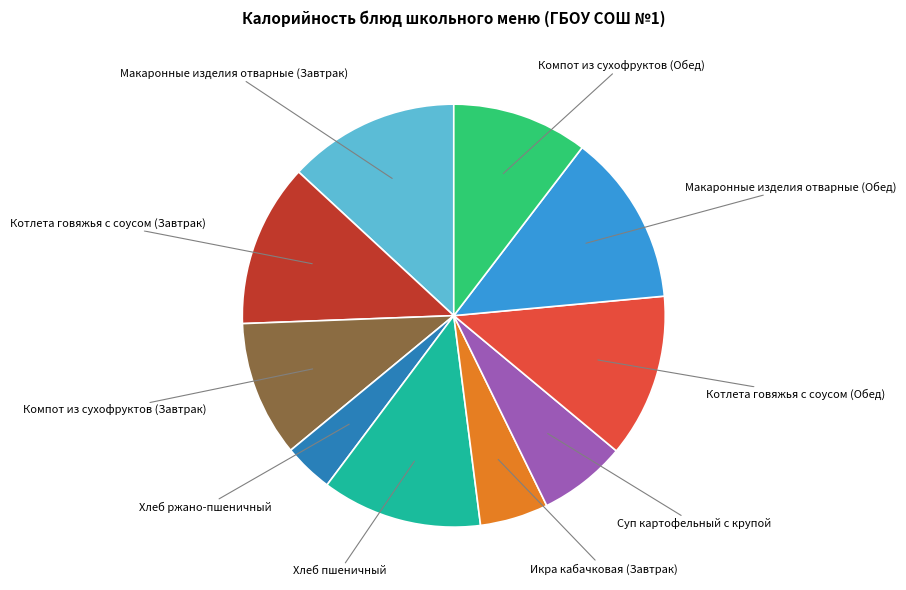

Does Компот из сухофруктов (Завтрак) represent more than half of the total?

No